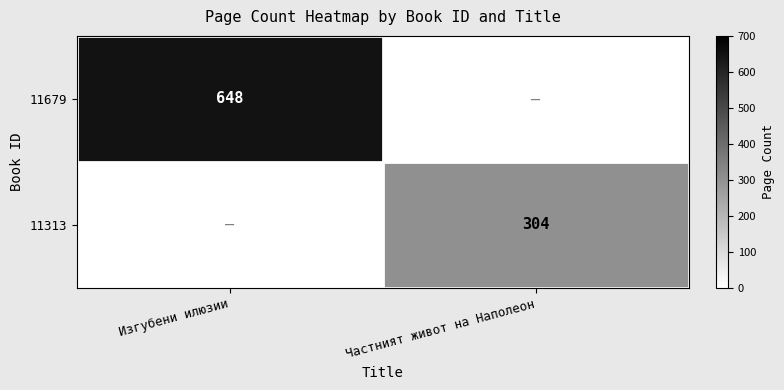

The 11313 series shows 304 at Частният живот на Наполеон. True or false?

True